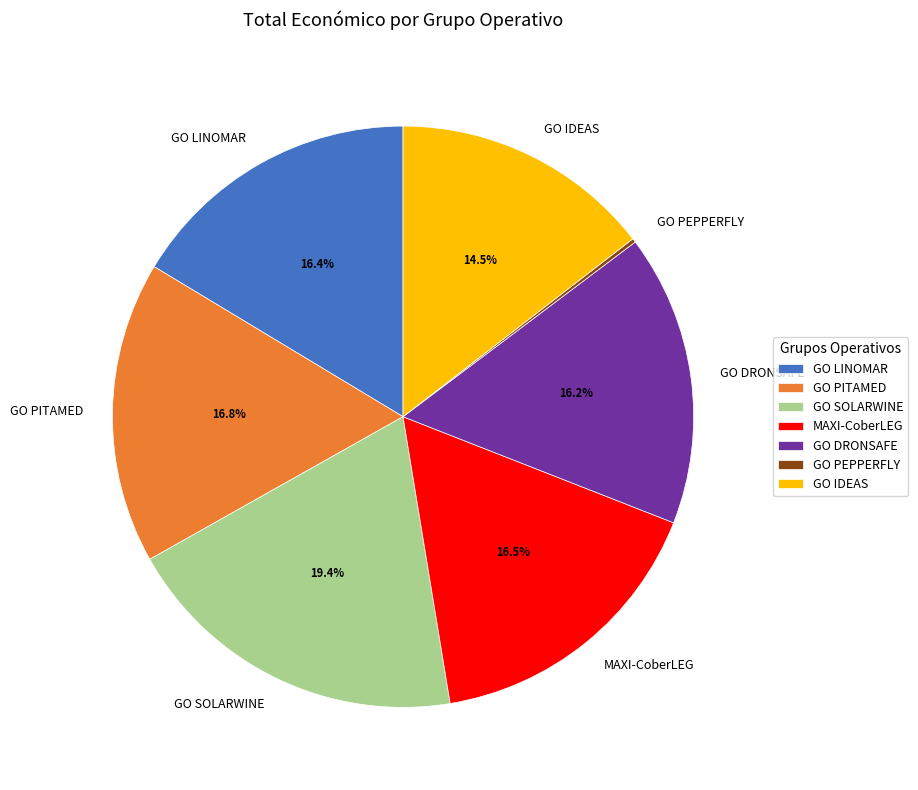

Which slice is the largest?

GO SOLARWINE